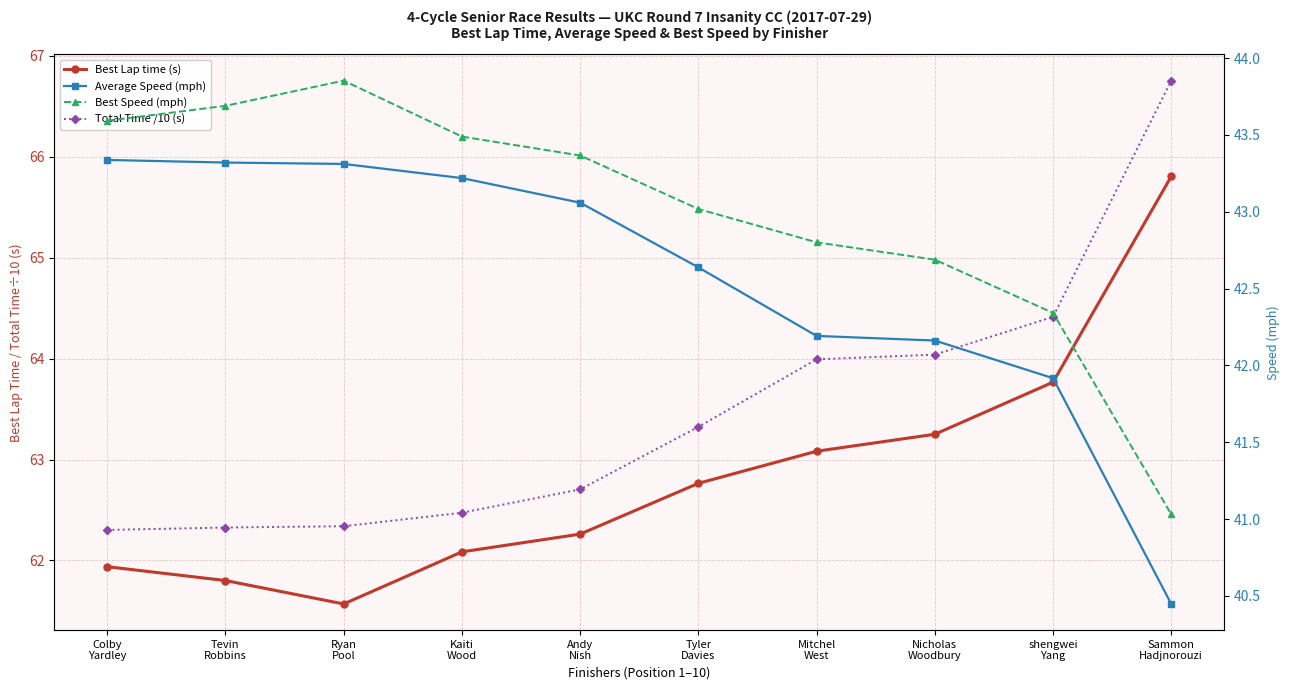

True or false: Total Time /10 (s) has more than 1 interior local peaks.

False